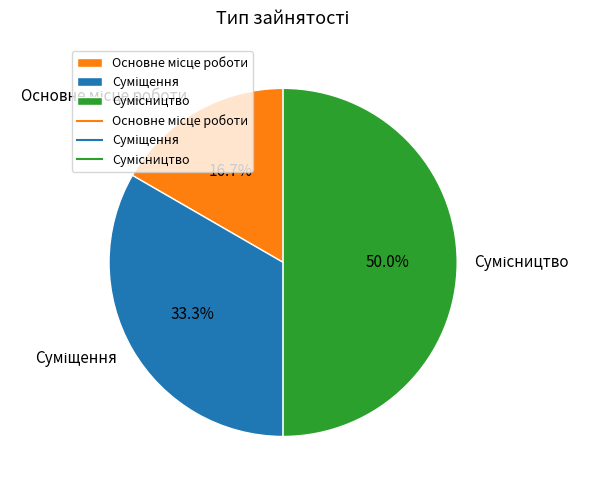

Is there any slice that represents more than half of the pie?

No